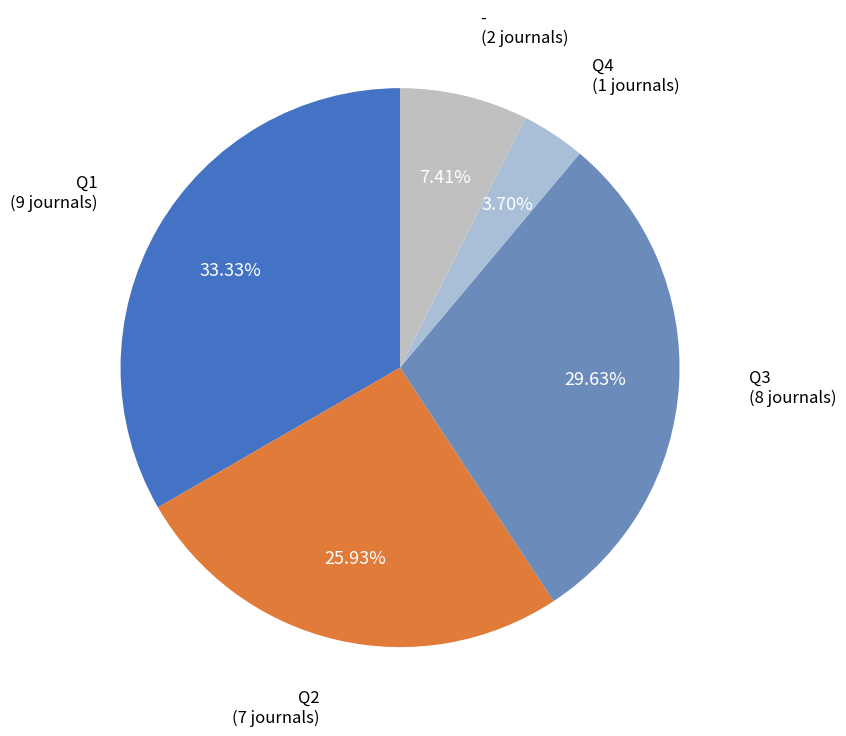

Rank the categories by value from highest to lowest.

Q1, Q3, Q2, -, Q4